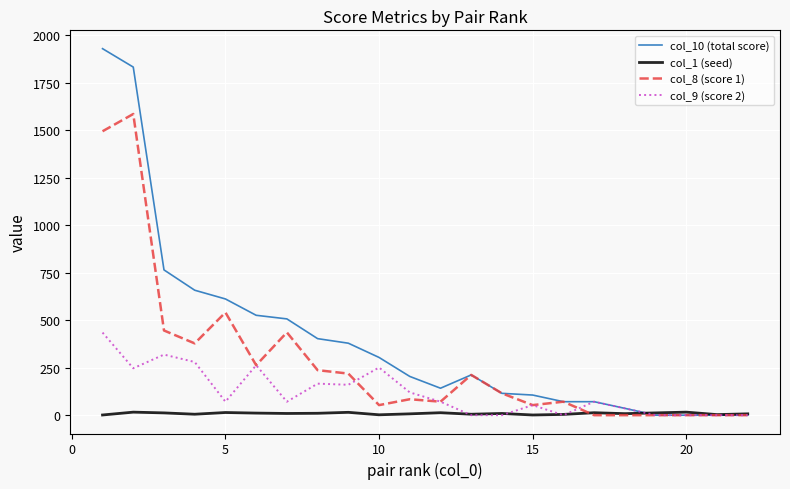

Which series has the largest range (max minus min)?

col_10 (total score)